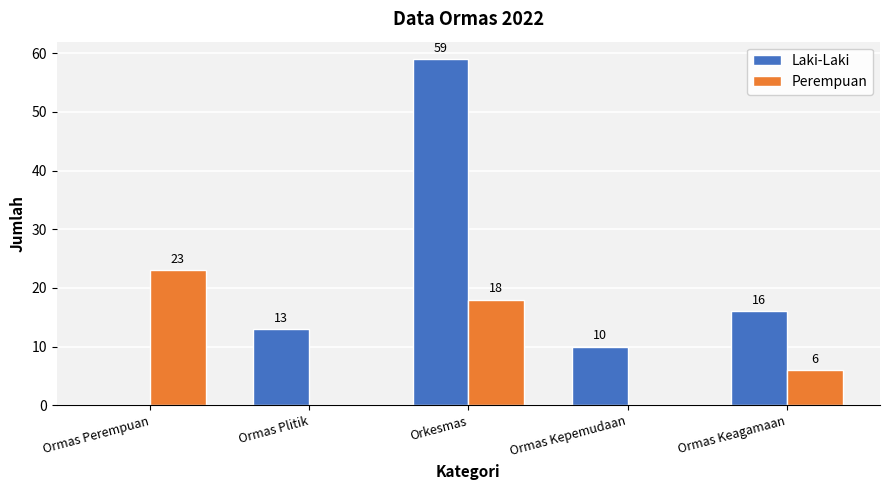

What is the sum of the Perempuan values at Ormas Keagamaan and Ormas Kepemudaan?

6